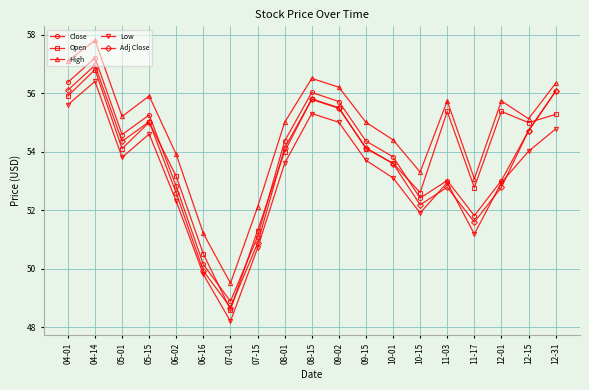

What is the label of the 8th point from the right?

09-15